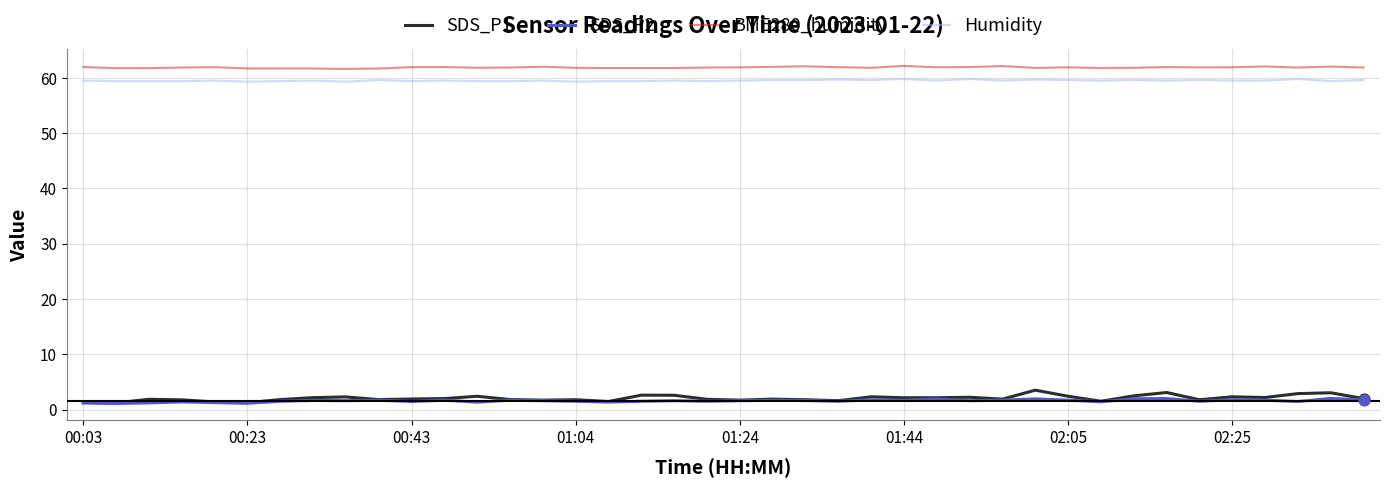

Which series has the largest range (max minus min)?

SDS_P1